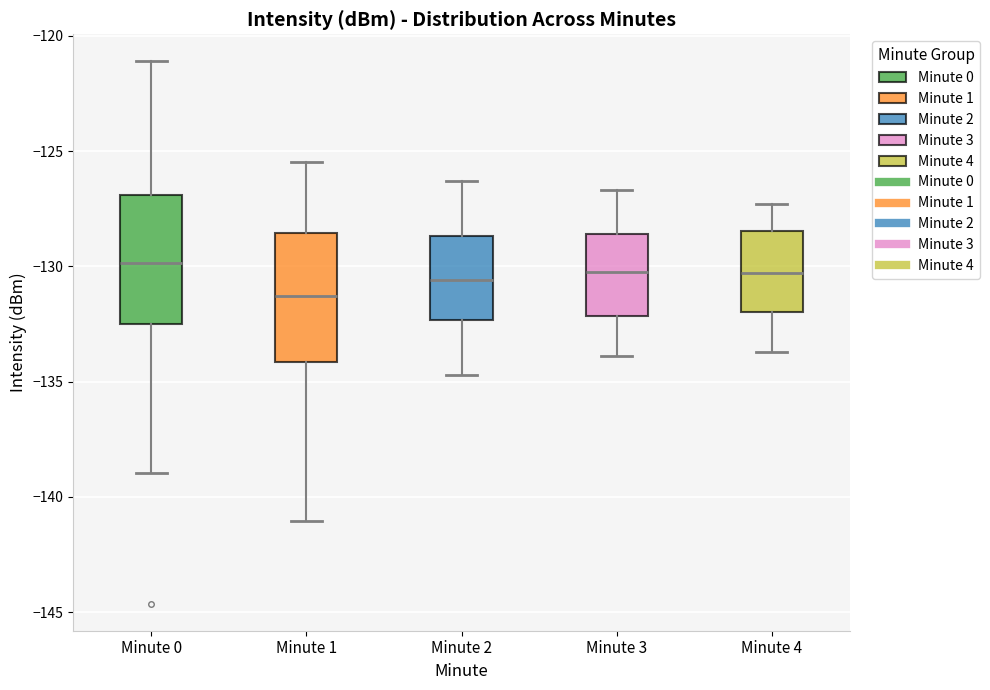

Reading left to right, transcribe this box plot: for each box, give where its median line is, the range the box spans, and where its two whiskers end, as read against the y-axis. The values are not printed on the chart, so give them approximately, as read against the axis.

Minute 0: median -130.0, box -132.5 to -127.0, whiskers -139.0 to -121.0
Minute 1: median -131.5, box -134.0 to -128.5, whiskers -141.0 to -125.5
Minute 2: median -130.5, box -132.5 to -128.5, whiskers -134.5 to -126.5
Minute 3: median -130.0, box -132.0 to -128.5, whiskers -134.0 to -126.5
Minute 4: median -130.5, box -132.0 to -128.5, whiskers -133.5 to -127.5